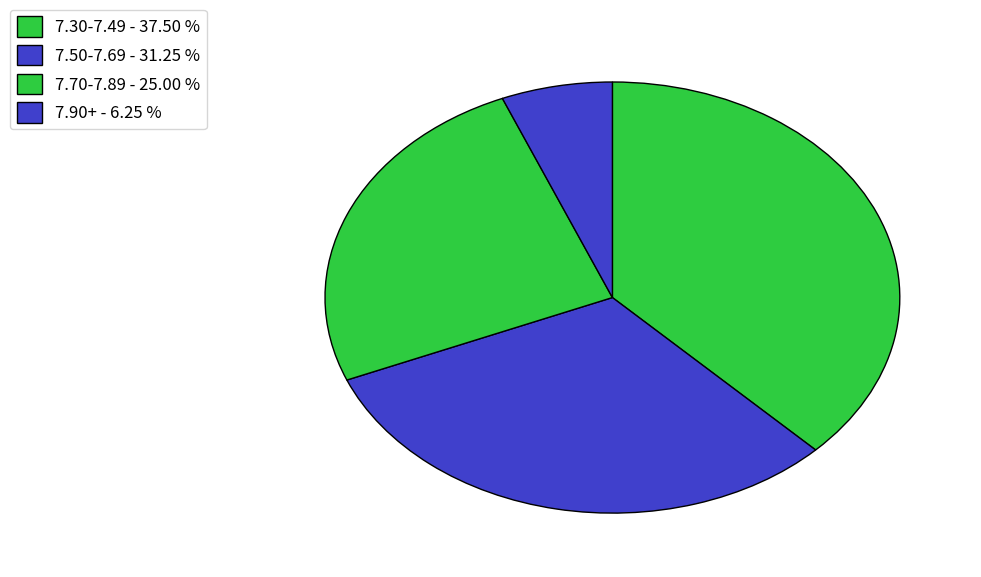

How many slices are in this pie chart?

4